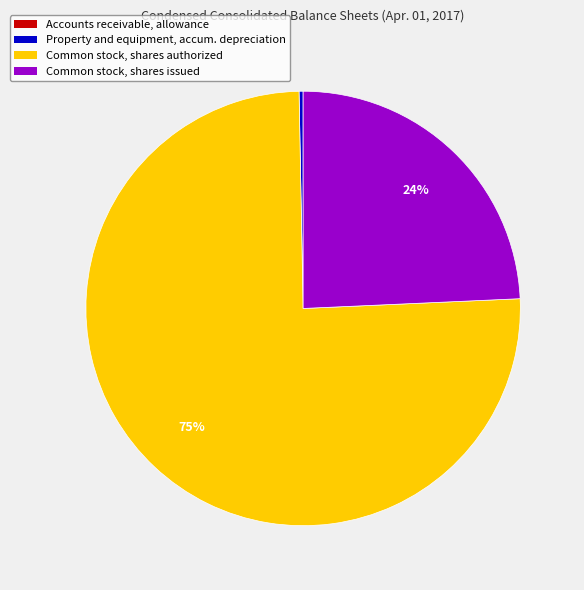

To the nearest percent, what is the average slice percentage?

25%